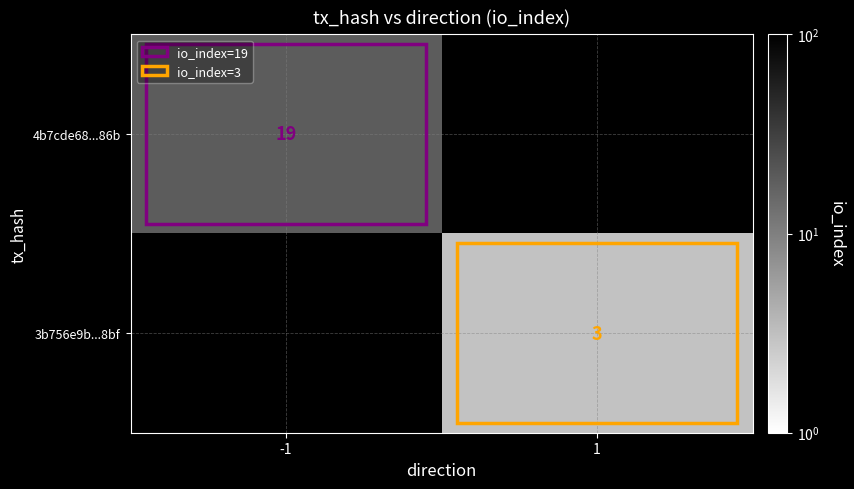

True or false: 3b756e9b...8bf has a value of 3 at 1.

True